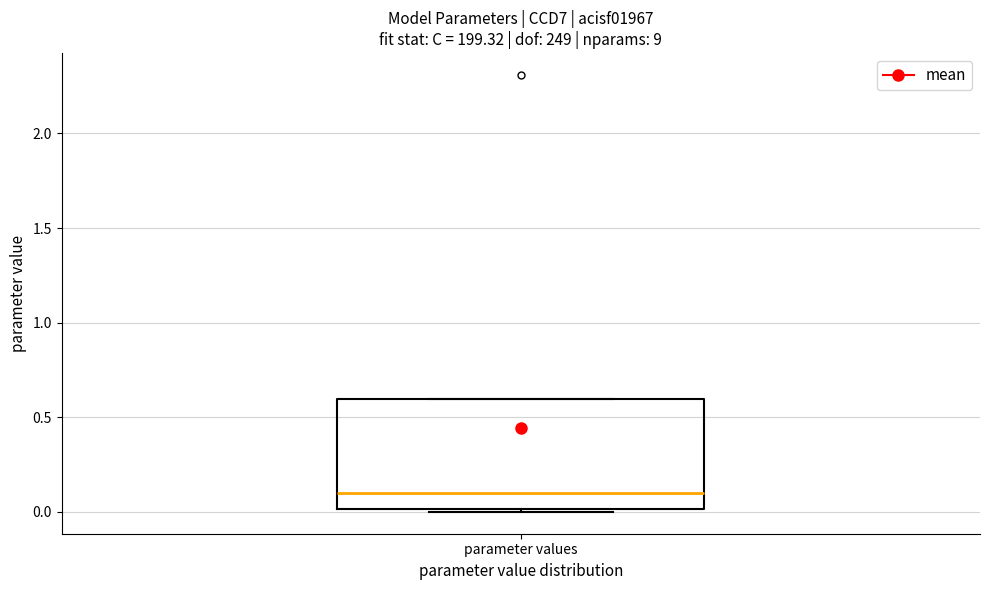

Read this box plot against the y-axis: the position of the median line, the range covered by the box, and the ends of both whiskers. The values are not printed on the chart, so give them approximately, as read against the axis.

median 0.1, box 0.0 to 0.6, whiskers 0.0 (just below the box's lower edge) to 0.6